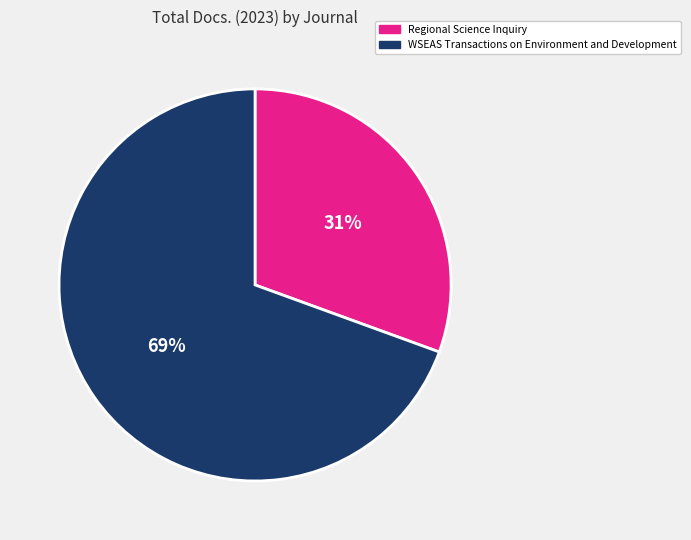

How many slices are in this pie chart?

2